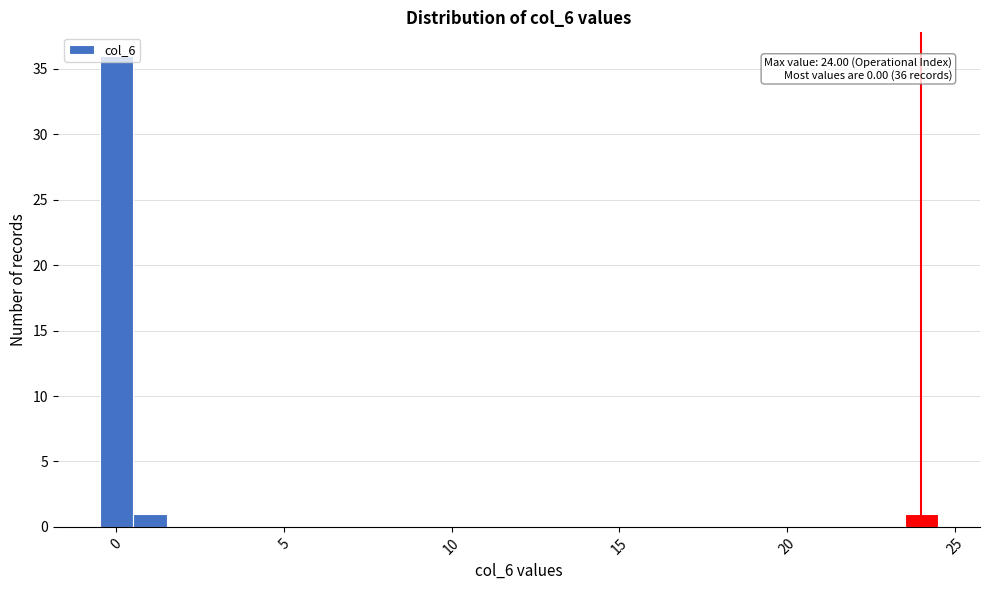

Around what value on the x-axis is the tallest bar? Give the approximate position of its centre, as read against the axis.

0.0